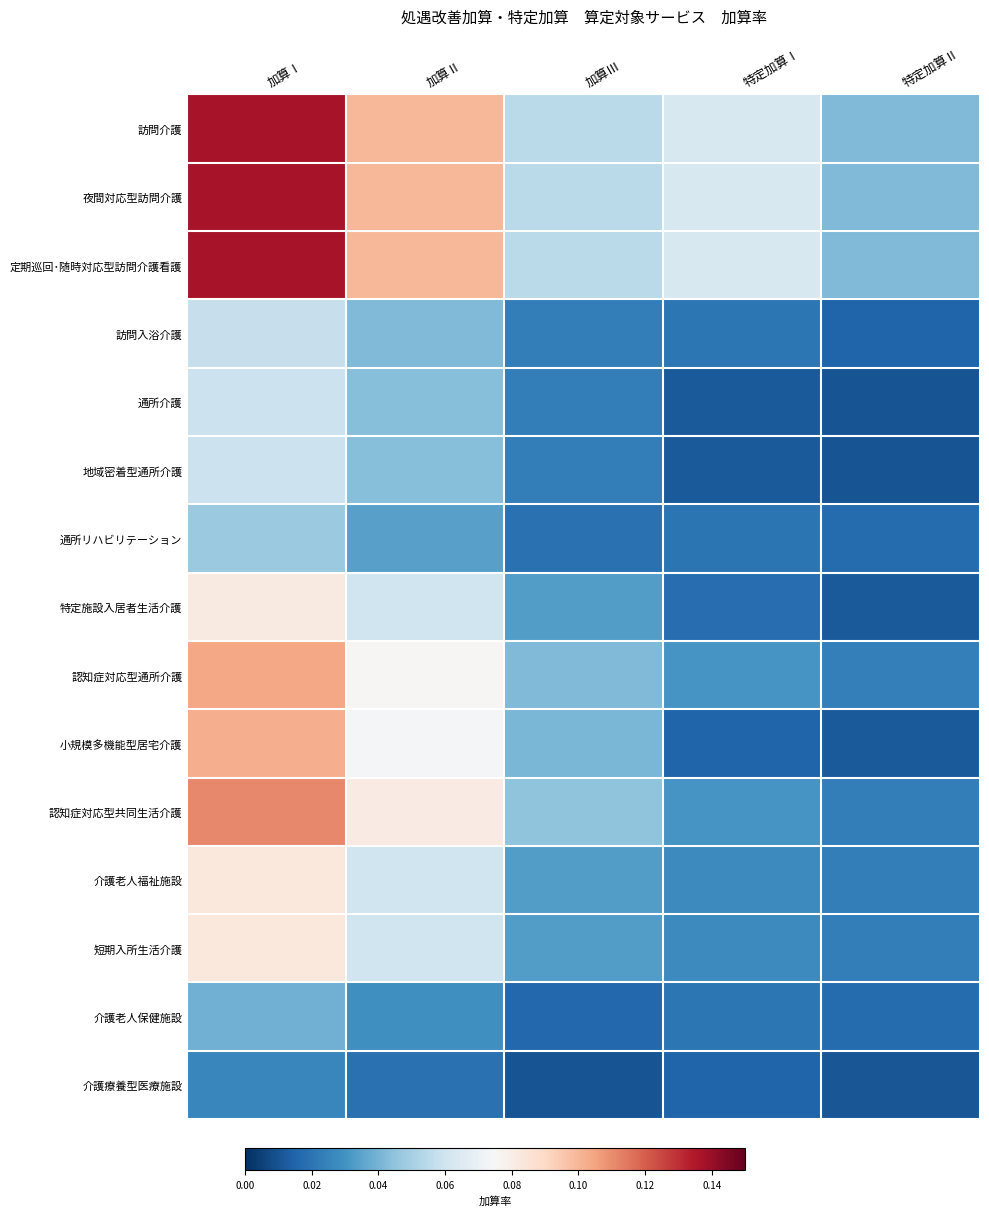

At 加算Ⅲ, list the series in order from smallest to largest.

介護療養型医療施設, 介護老人保健施設, 通所リハビリテーション, 訪問入浴介護, 通所介護, 地域密着型通所介護, 特定施設入居者生活介護, 介護老人福祉施設, 短期入所生活介護, 小規模多機能型居宅介護, 認知症対応型通所介護, 認知症対応型共同生活介護, 訪問介護, 夜間対応型訪問介護, 定期巡回･随時対応型訪問介護看護